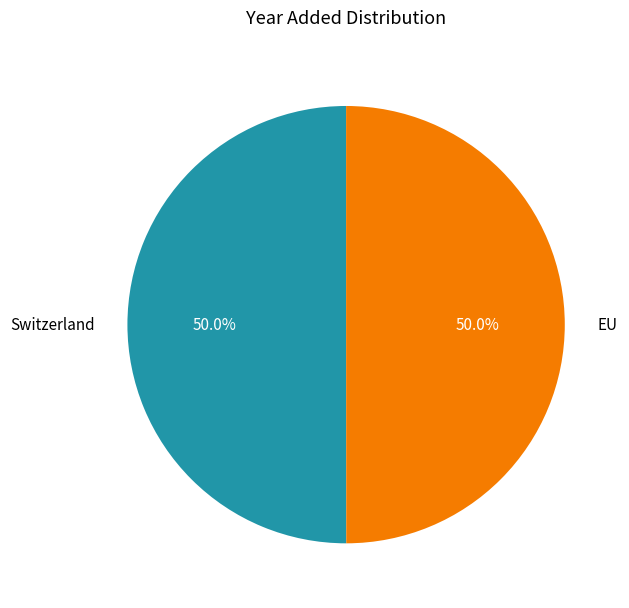

Count the number of slices in the pie.

2